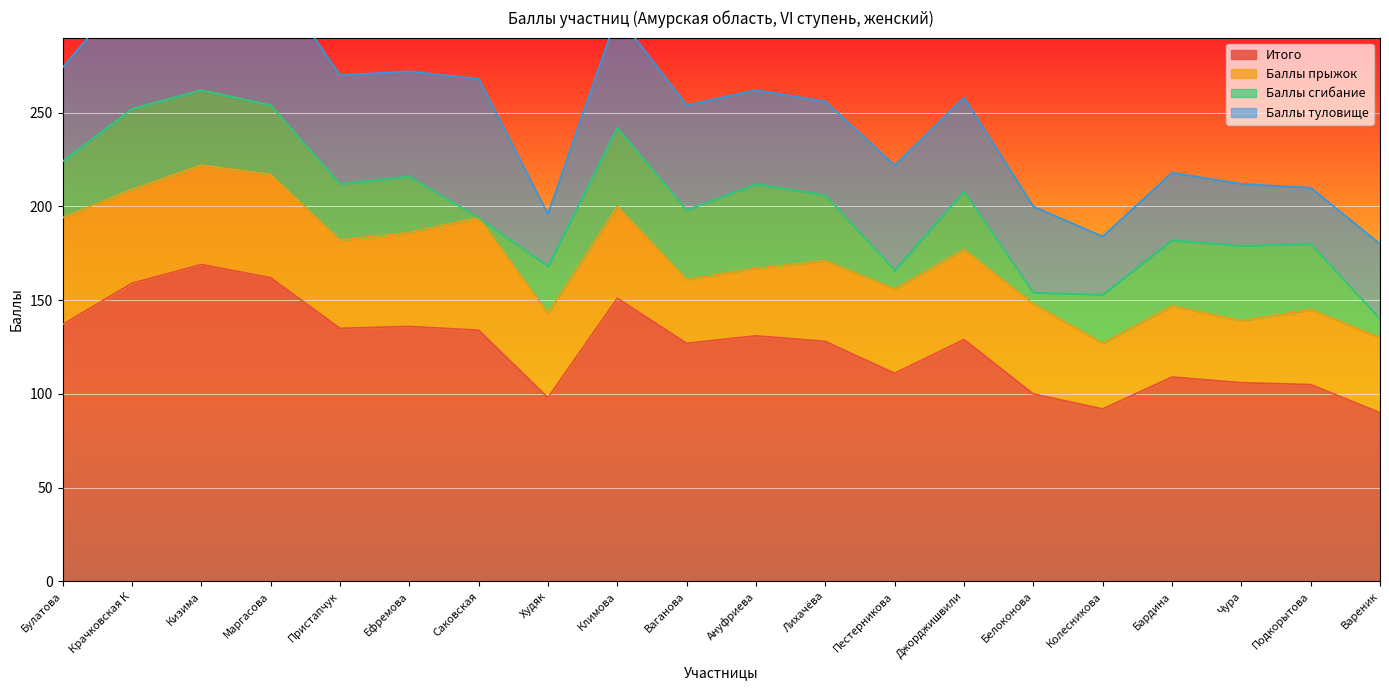

How many data points in Баллы туловище are above 50?

9